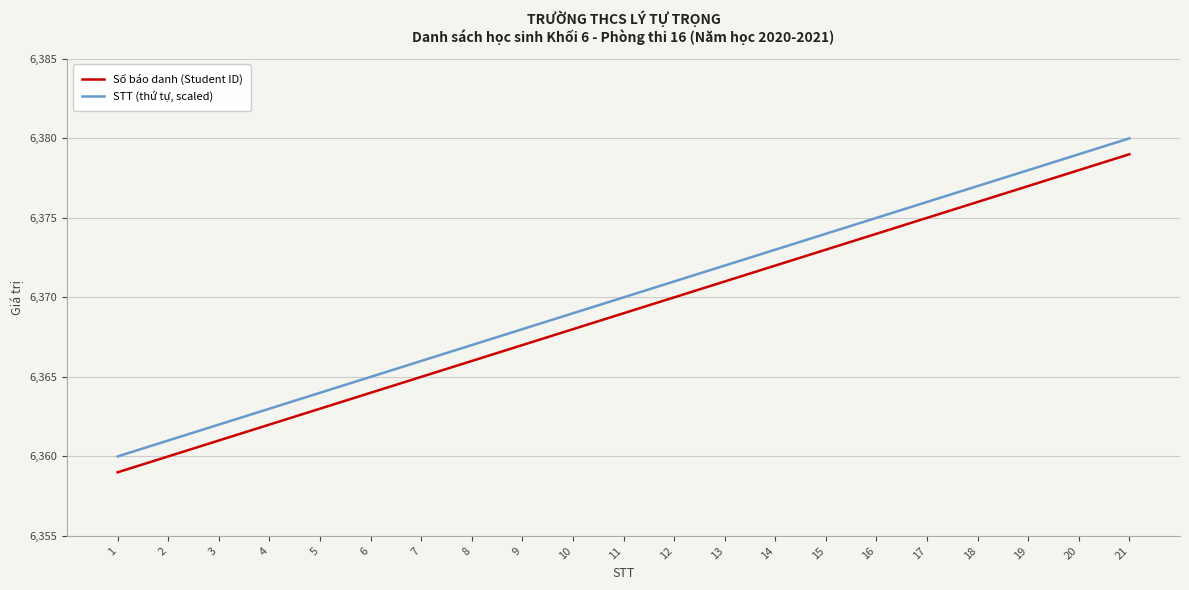

True or false: Số báo danh (Student ID) and STT (thứ tự, scaled) intersect in this chart.

False